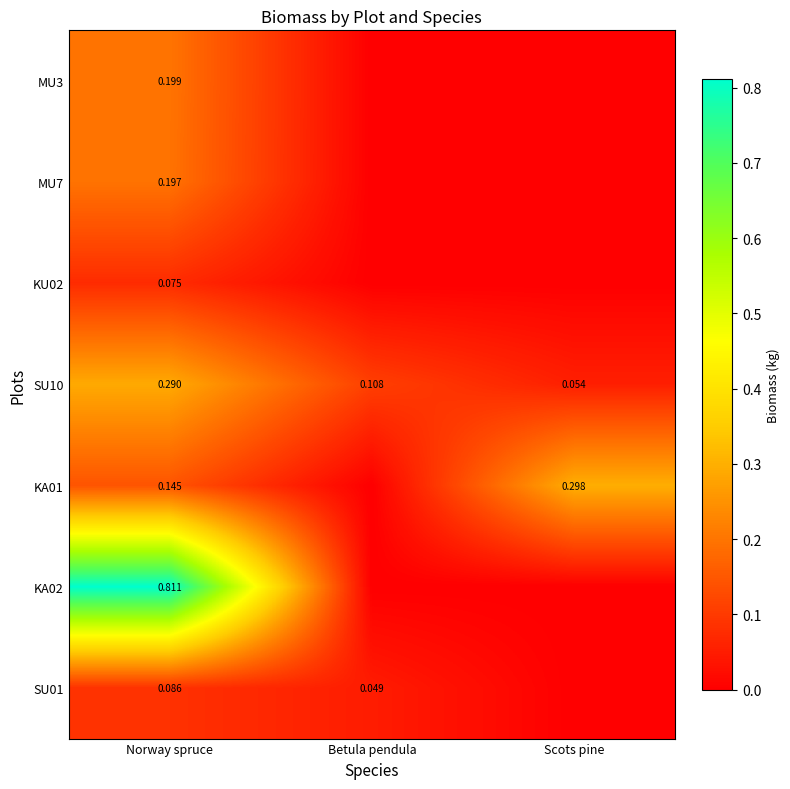

Where is SU10 nearest to the value 0?

Scots pine